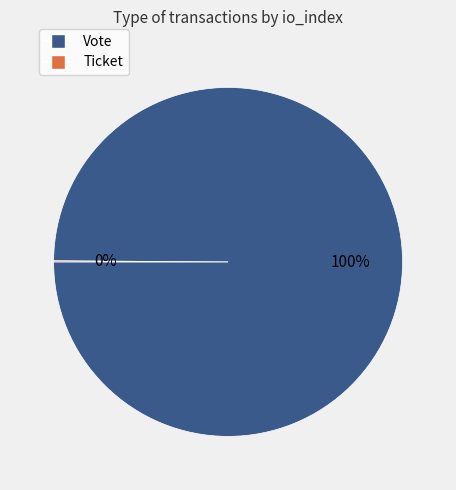

To the nearest percent, what is the difference between the largest and smallest slice percentages?

100%